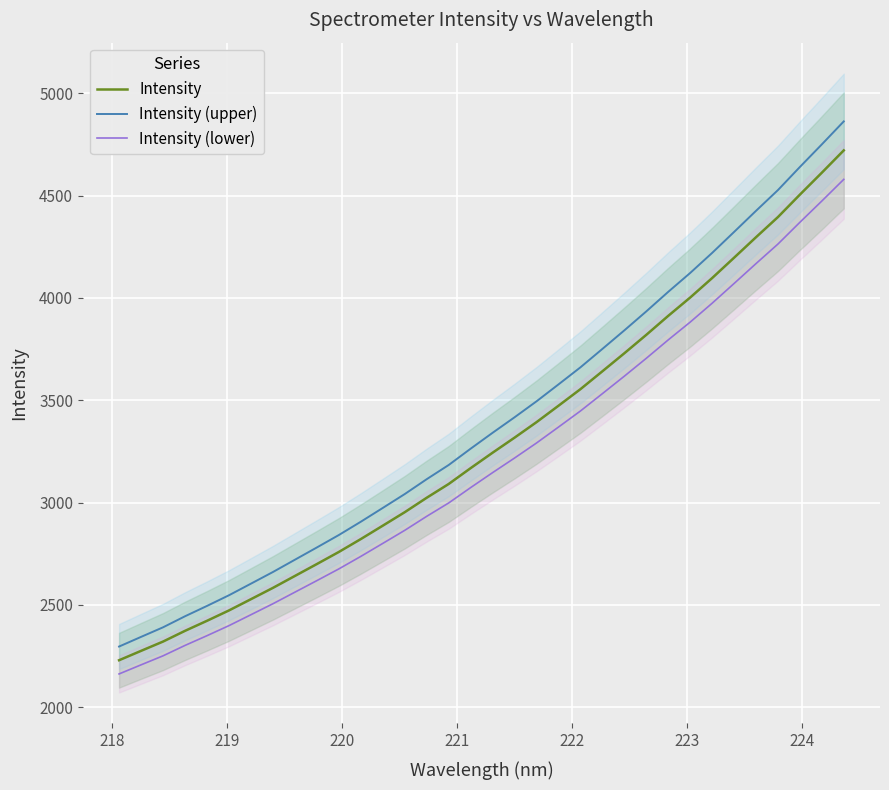

True or false: Intensity (upper) and Intensity (lower) cross at least once.

False